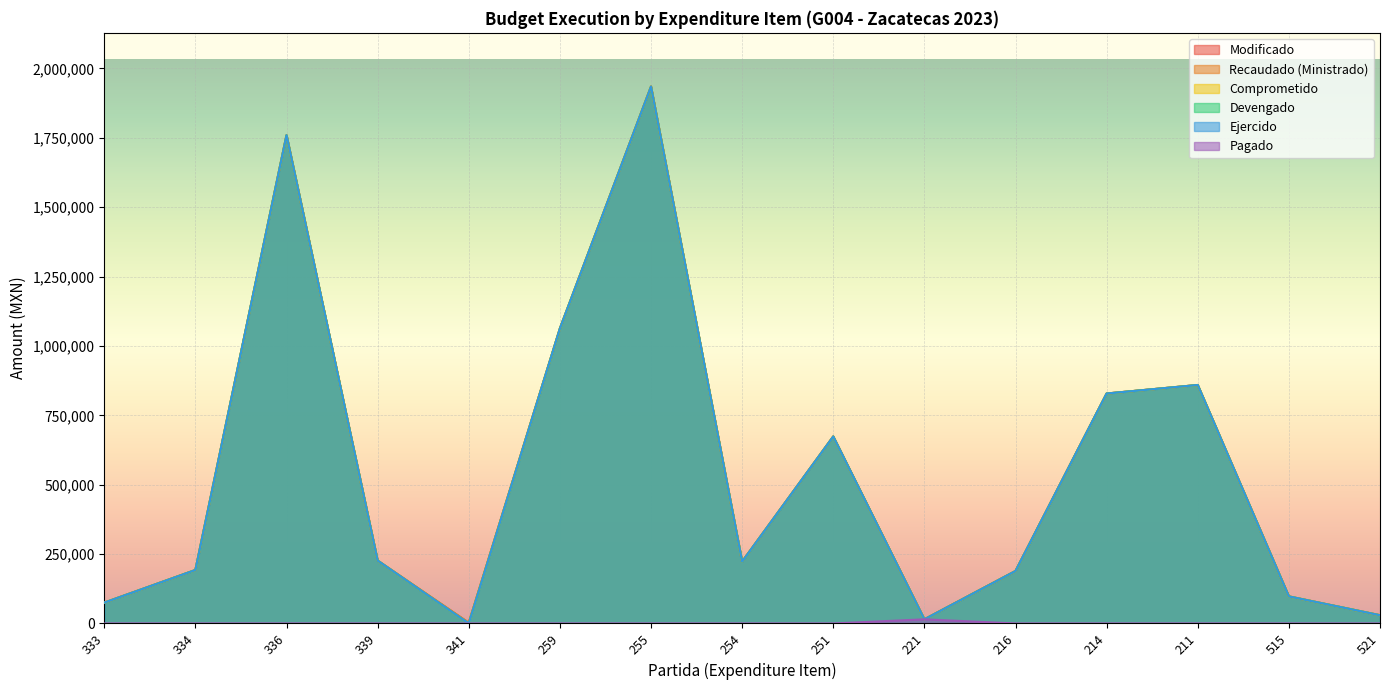

True or false: Pagado and Ejercido cross at least once.

False